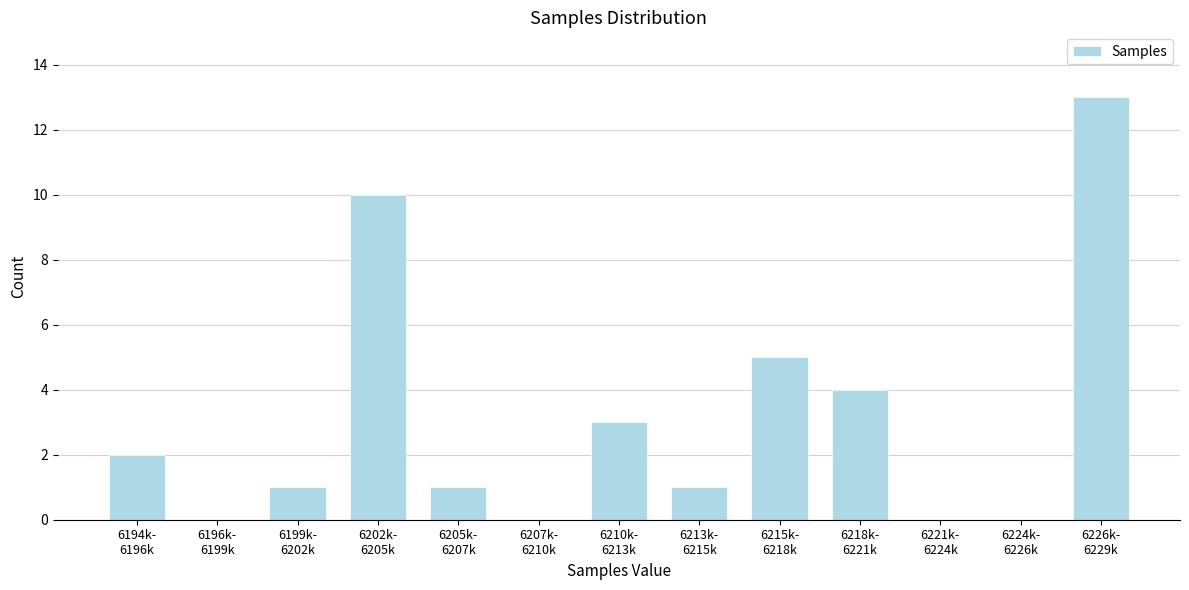

What is the greatest value displayed?

13